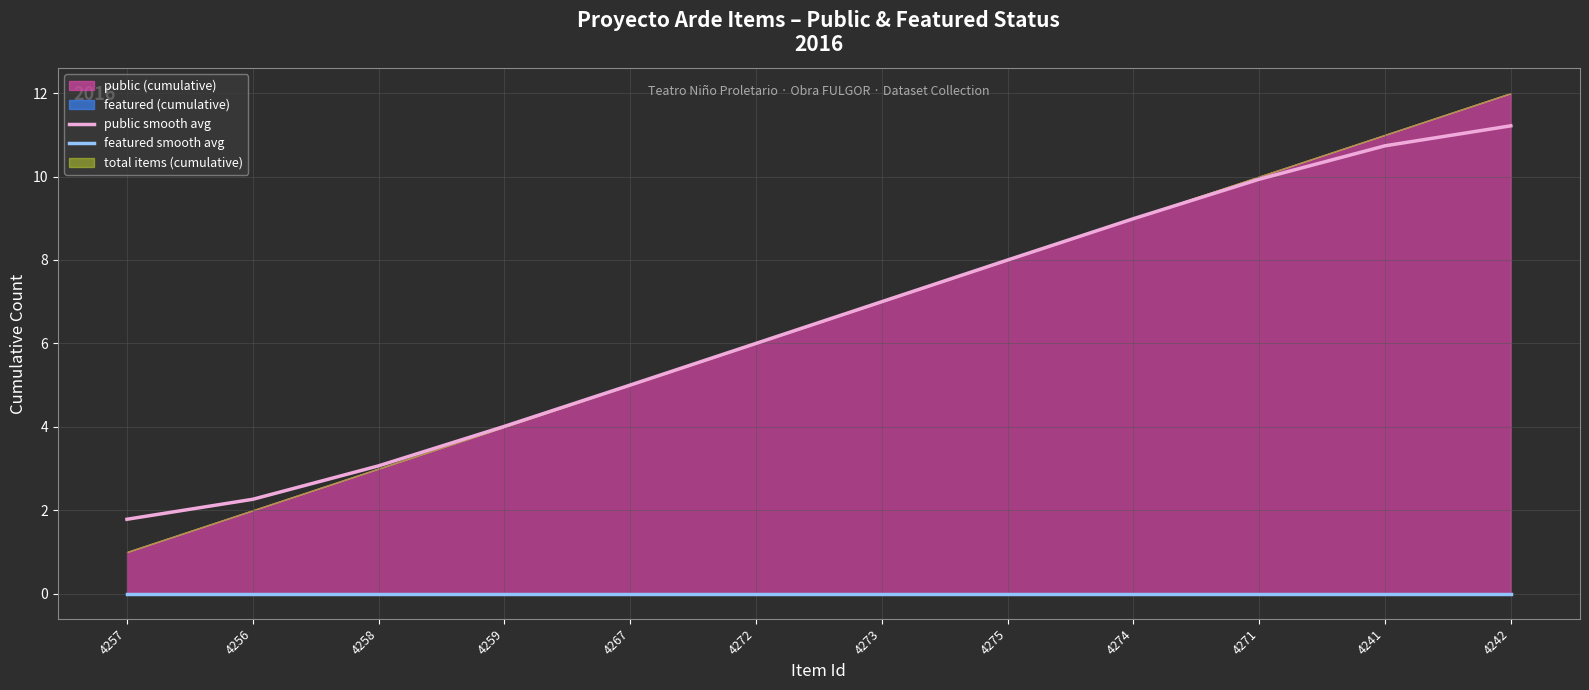

How many data points does each series have?

12